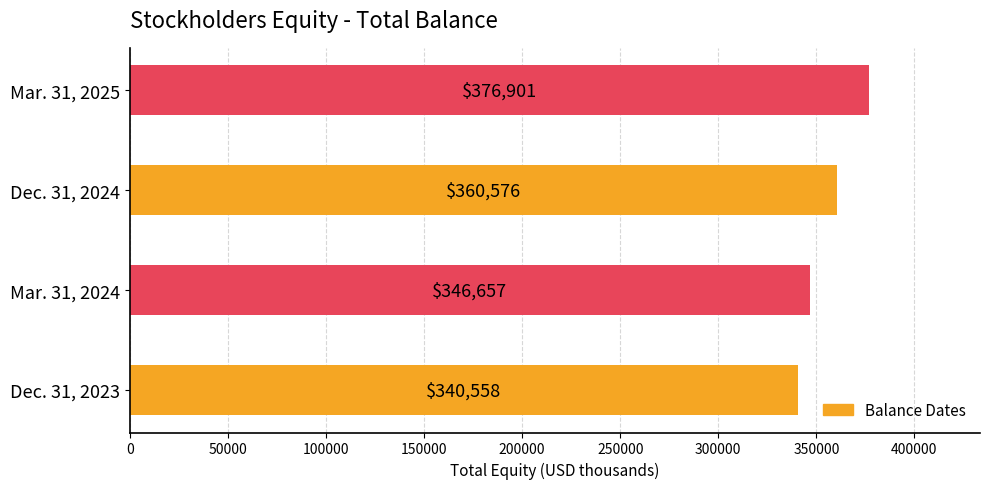

What is the greatest value displayed?

376901